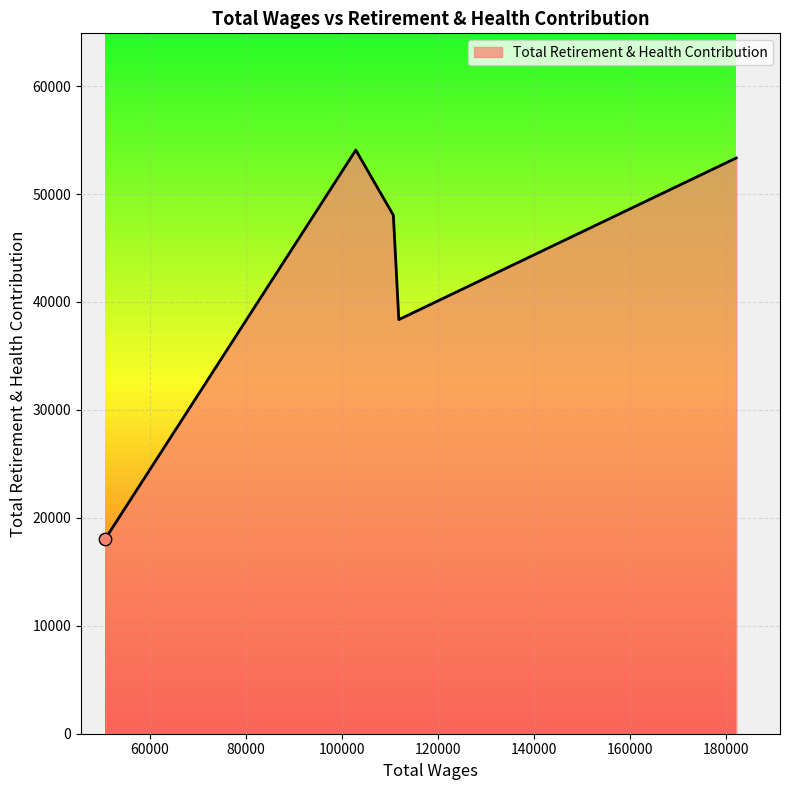

What is the difference between the maximum and minimum values?

36006